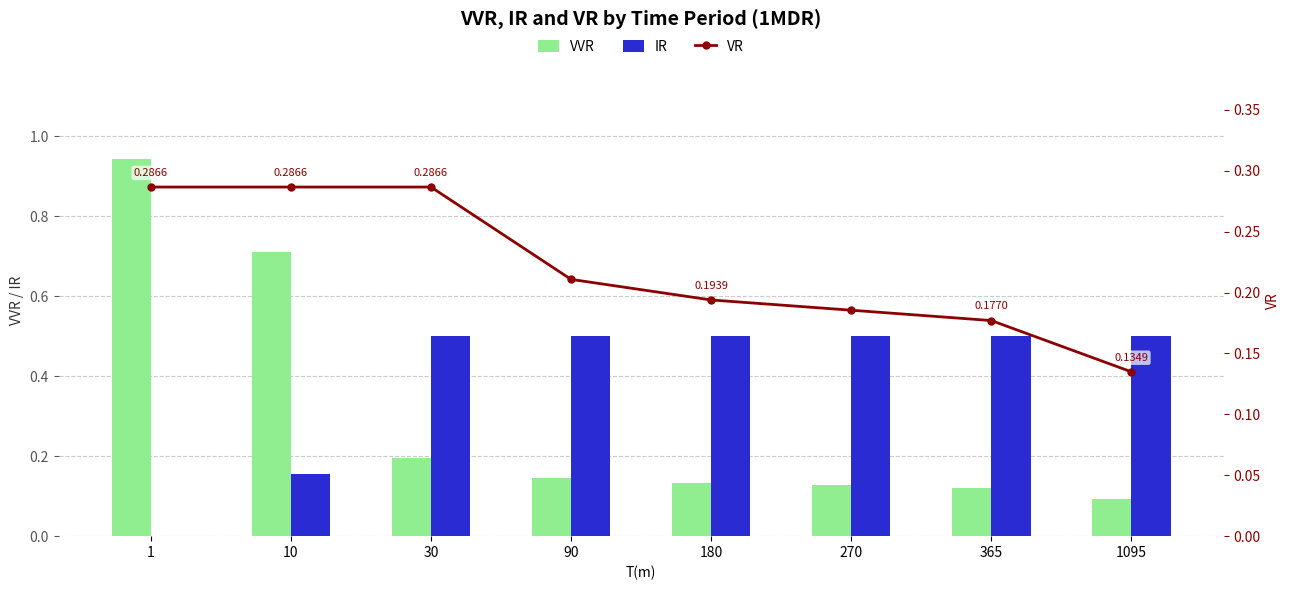

What are all the series names shown in the legend?

VVR, IR, VR